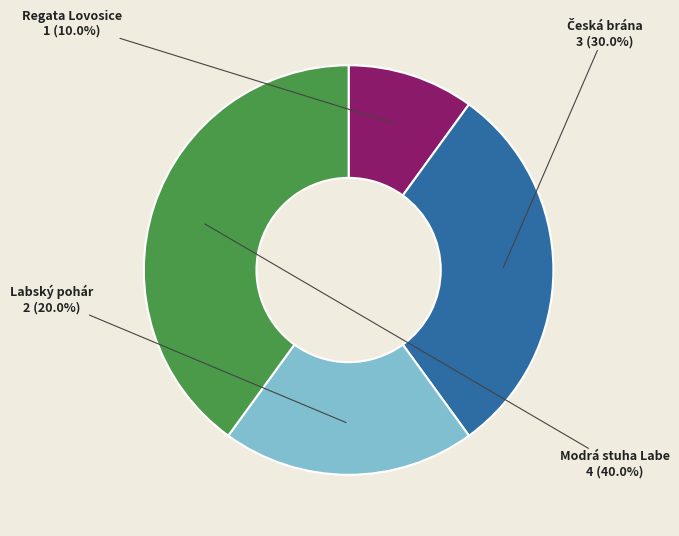

Which category has the smallest portion of the pie?

Regata Lovosice